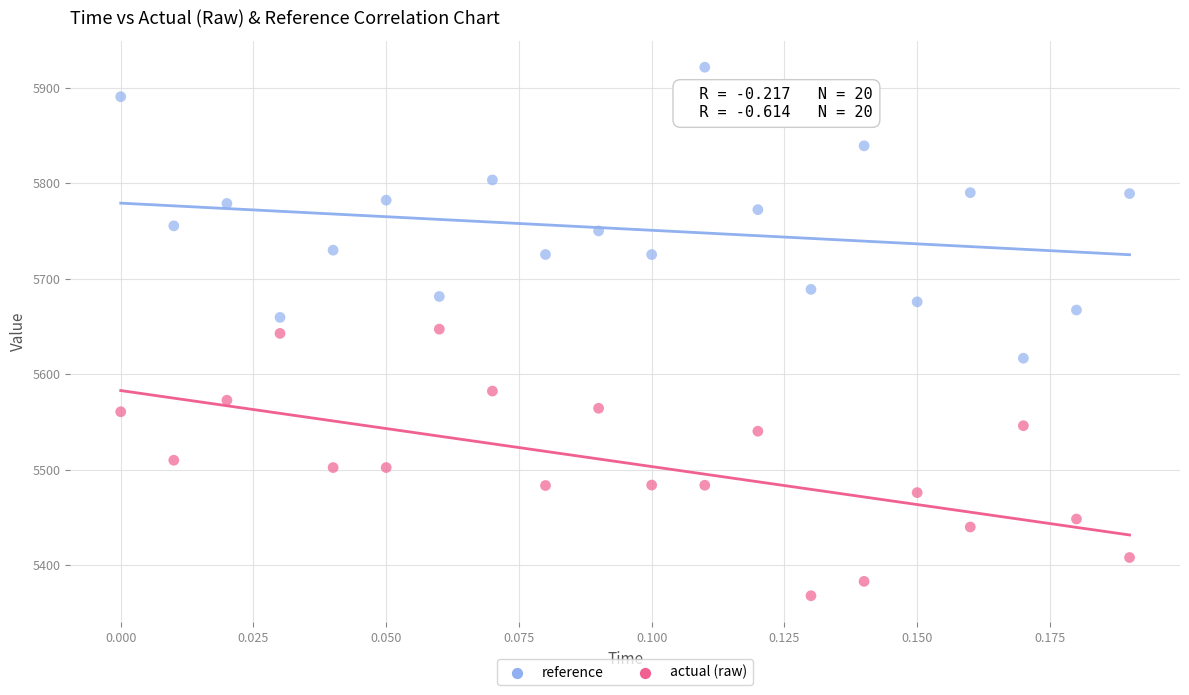

Which series has the largest Y range (max minus min)?

reference